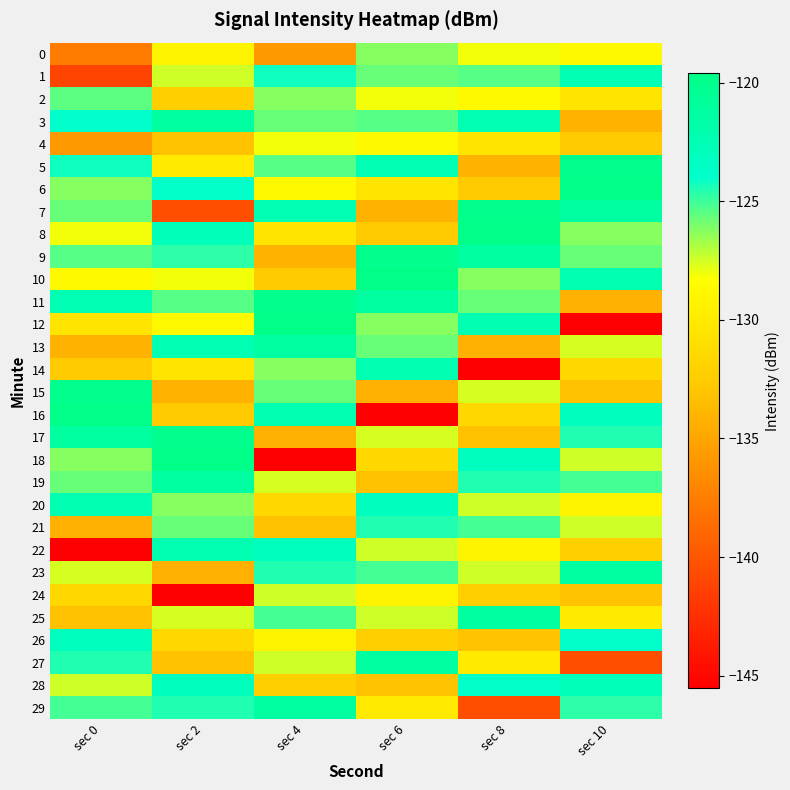

Which has a higher value, sec 4 or sec 2?

sec 2